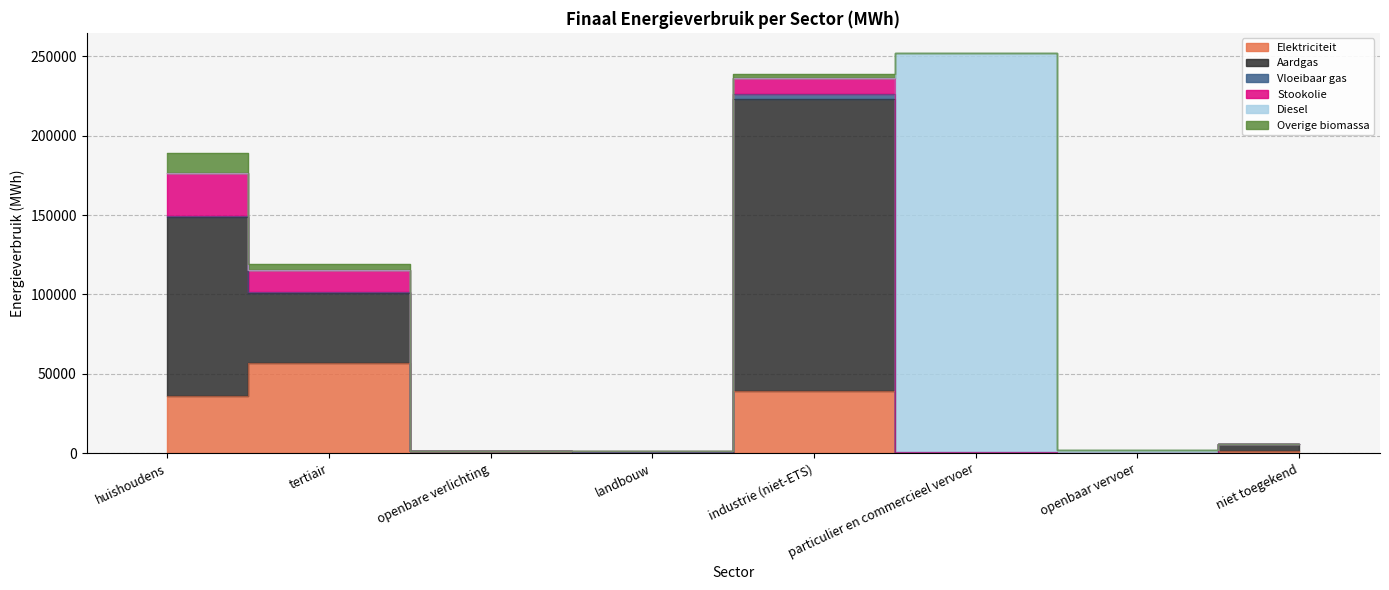

What is the approximate value of Aardgas at landbouw?

100.6